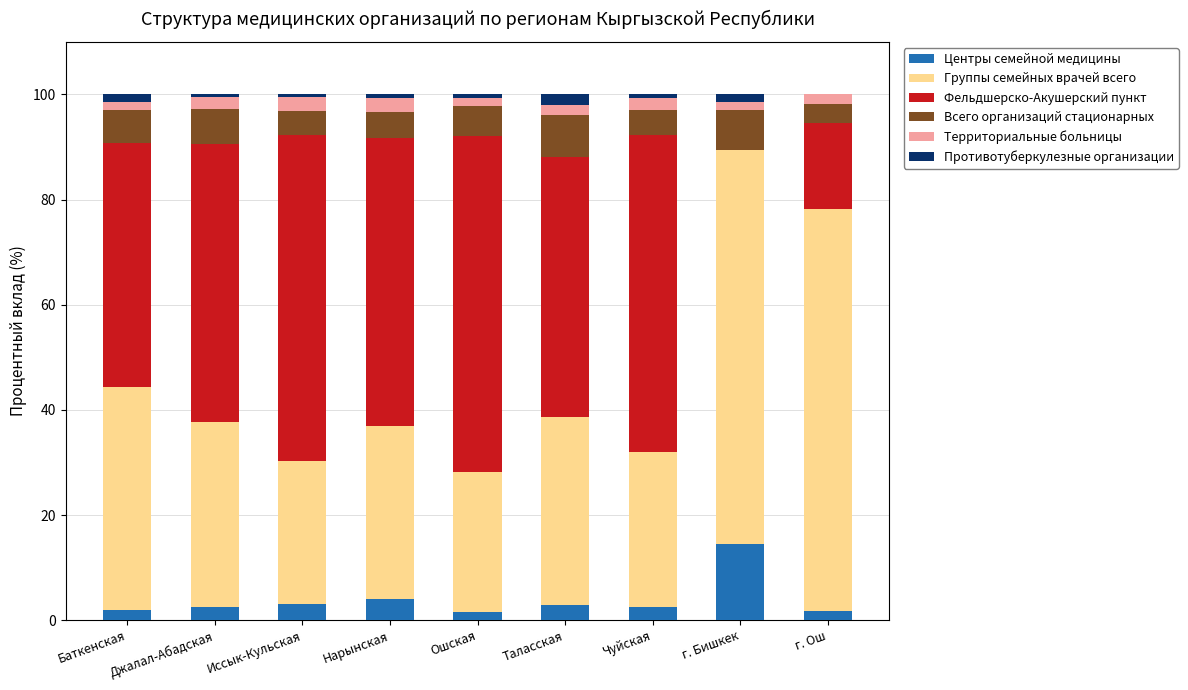

Are the bars horizontal?

No